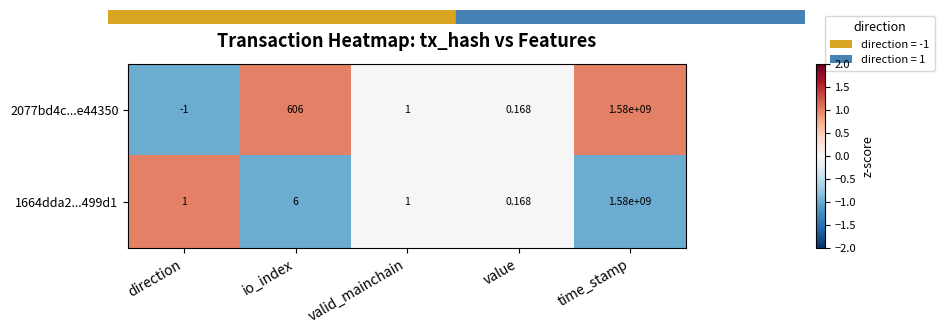

Where is 1664dda2...499d1 nearest to the value 790000000?

io_index